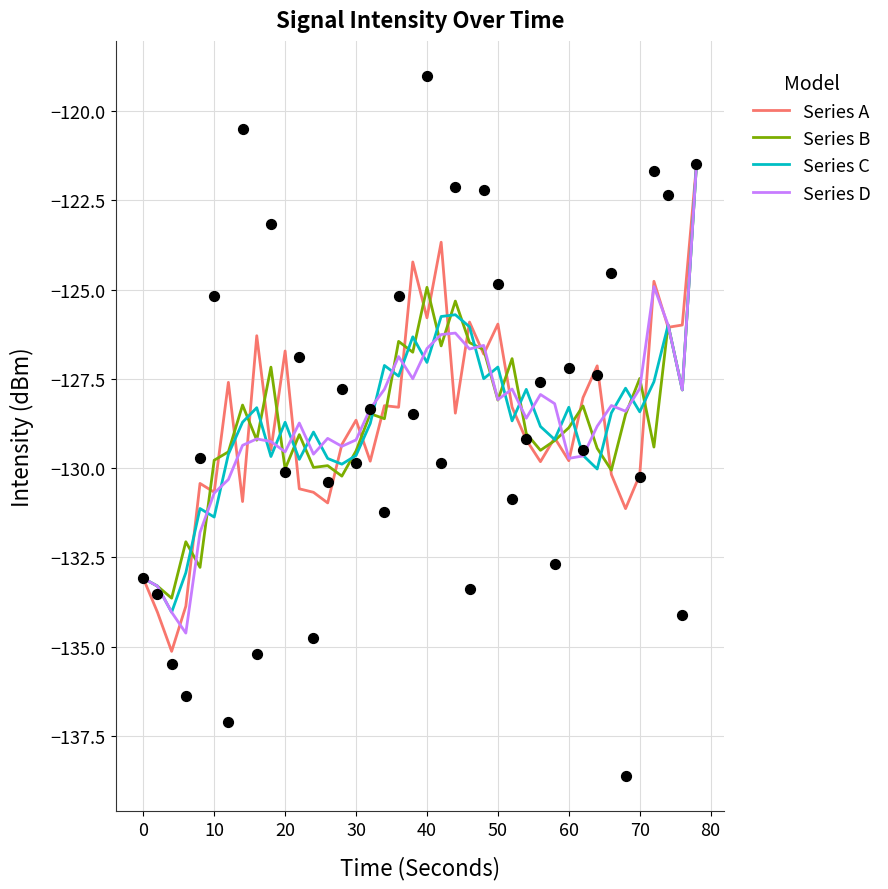

What are all the series names shown in the legend?

Series A, Series B, Series C, Series D